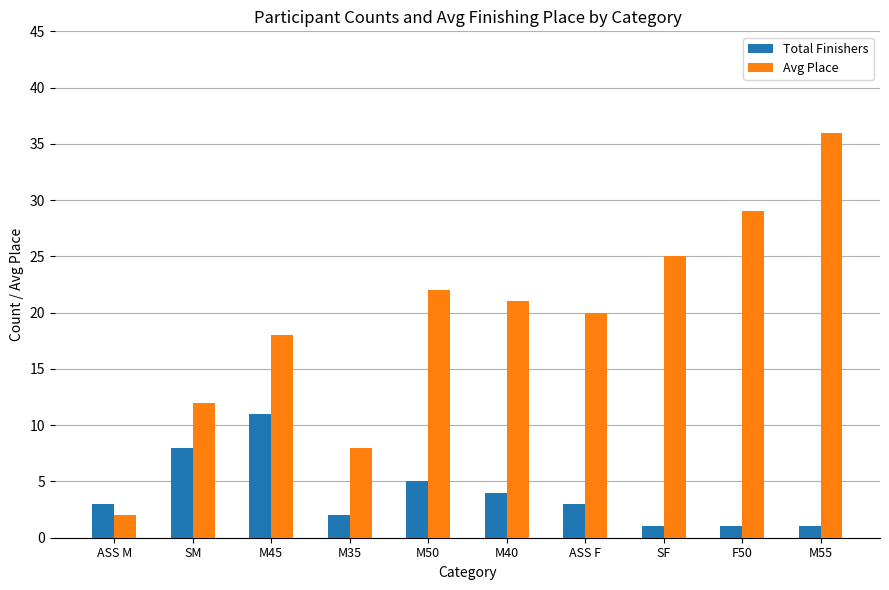

What is the difference between the Avg Place values at ASS F and F50?

9